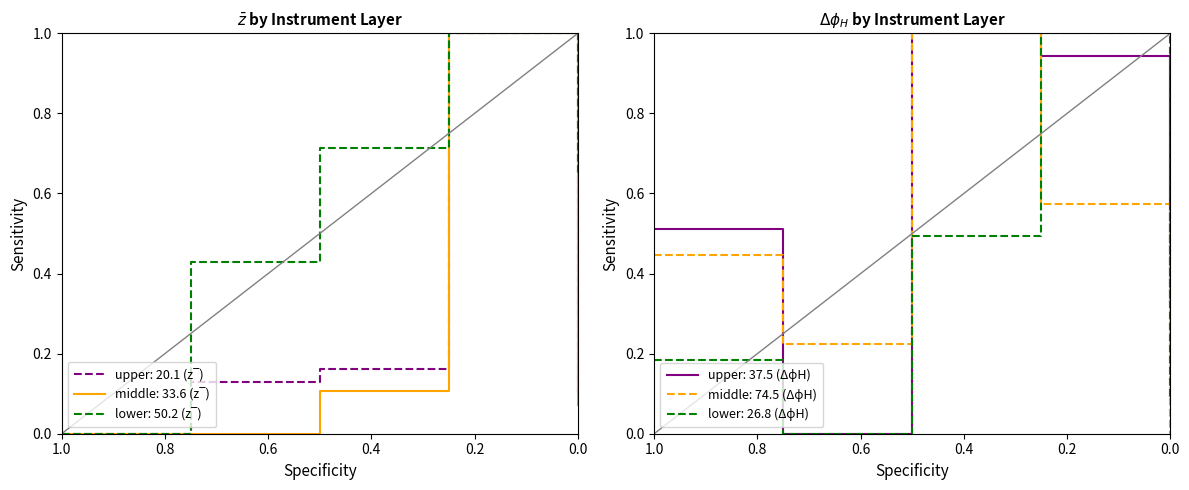

What is the difference between the upper values at 3 and 4?

0.8